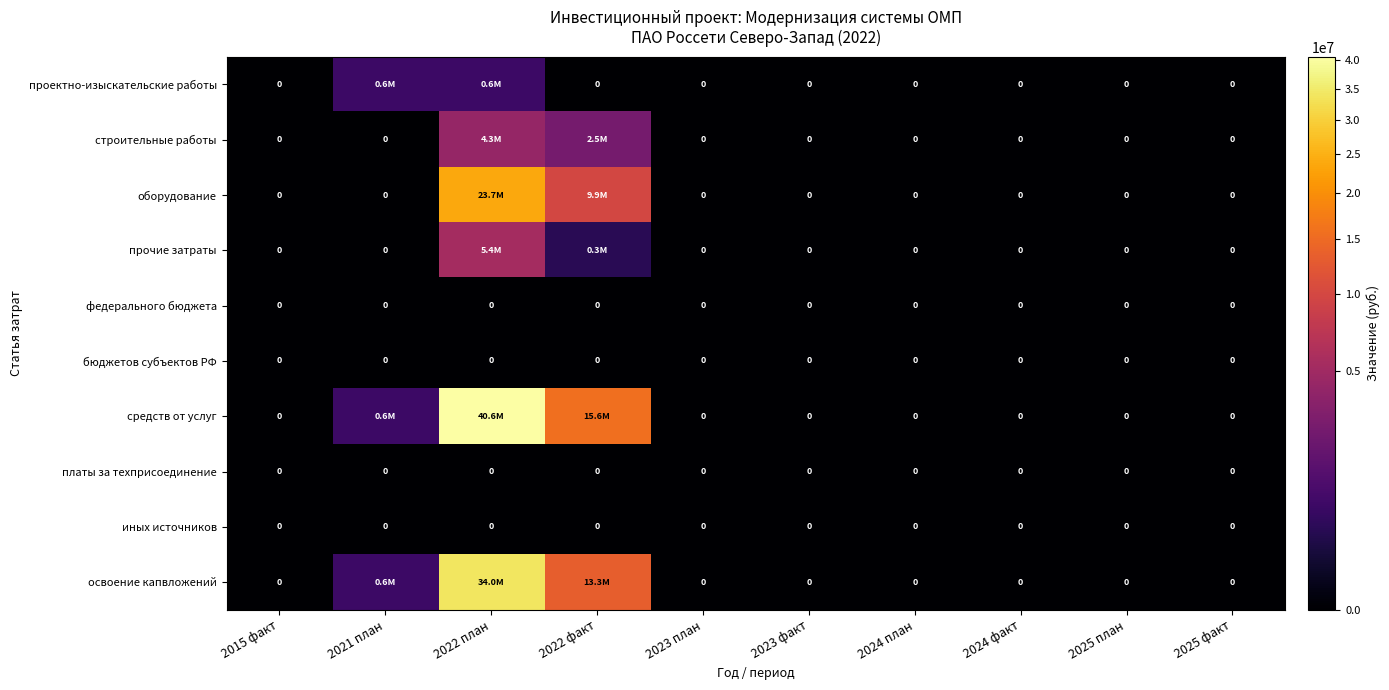

True or false: федерального бюджета has a value of 0 at 2025 план.

True